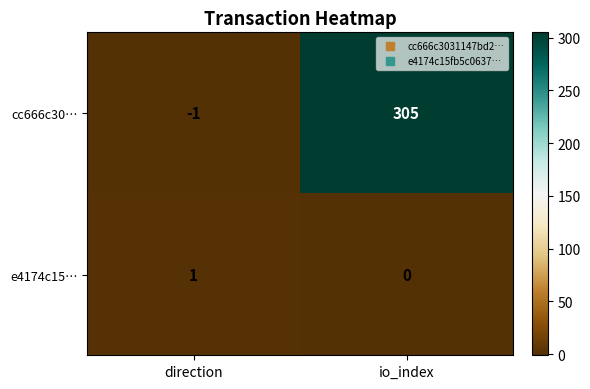

Where is cc666c30… nearest to the value 152?

direction